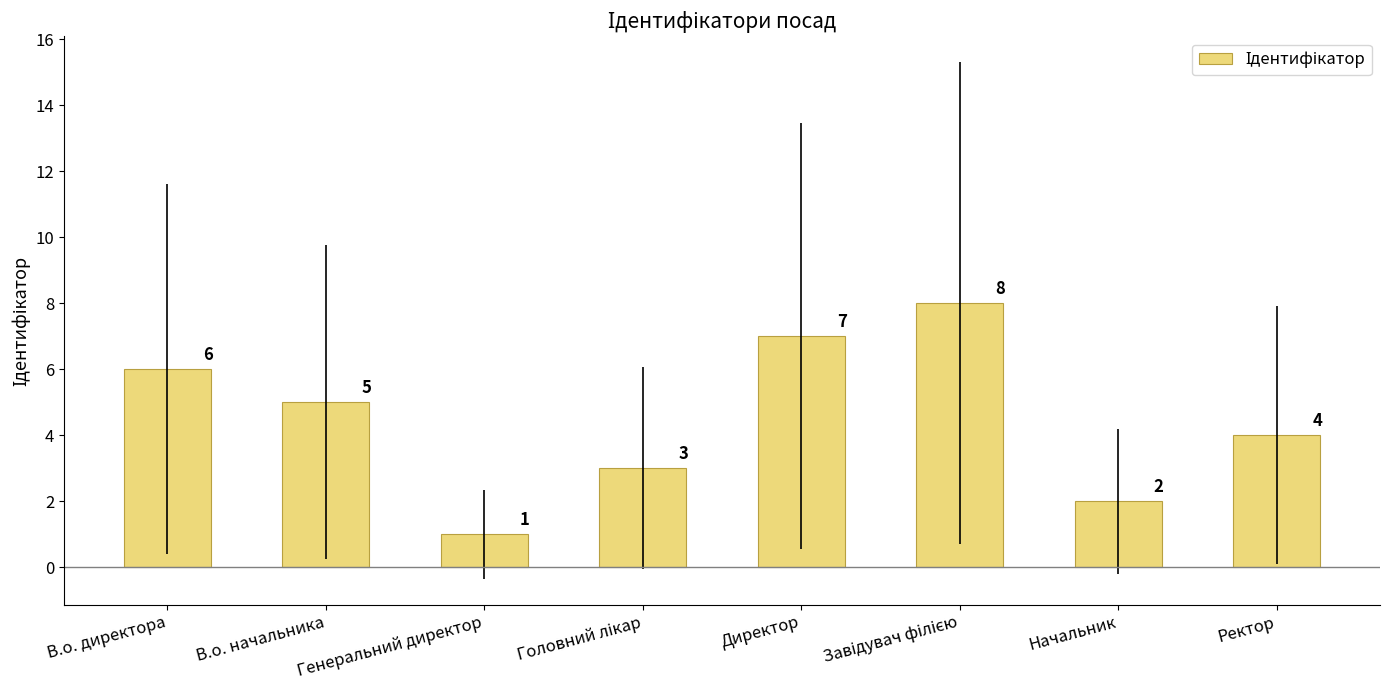

True or false: the data shows 1 at В.о. начальника.

False